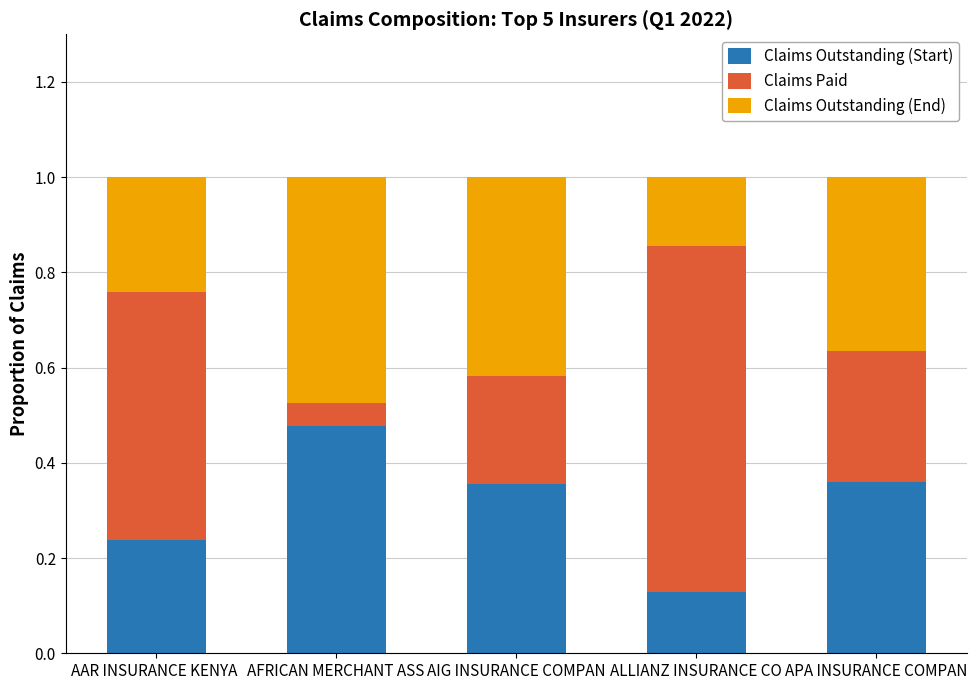

What is the sum of the Claims Outstanding (Start) values at ALLIANZ INSURANCE CO and AFRICAN MERCHANT ASS?

0.6